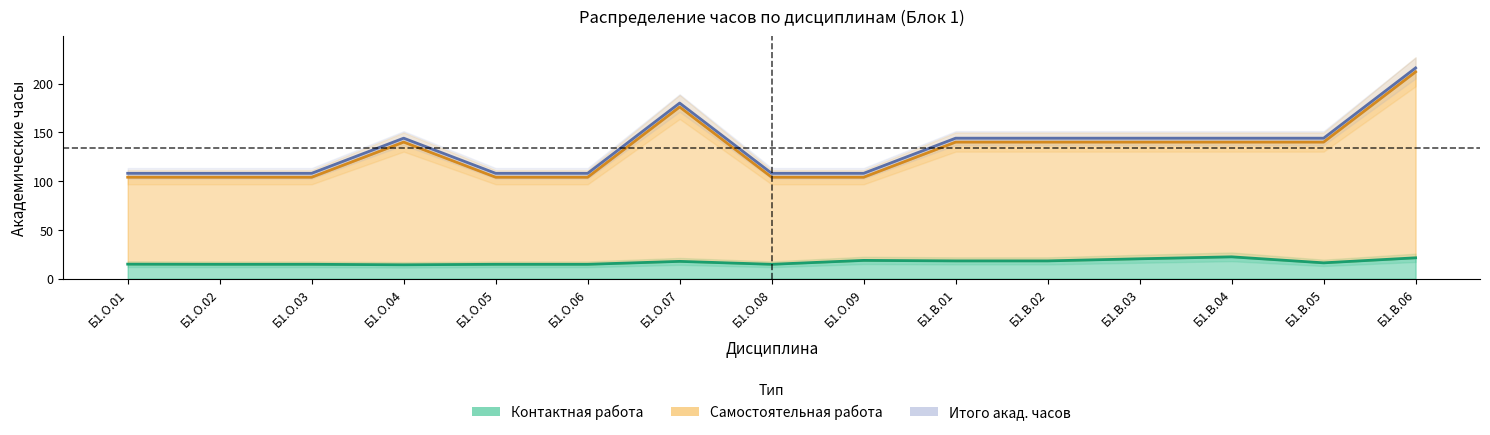

At which label is Самостоятельная работа closest to 158?

Б1.О.04